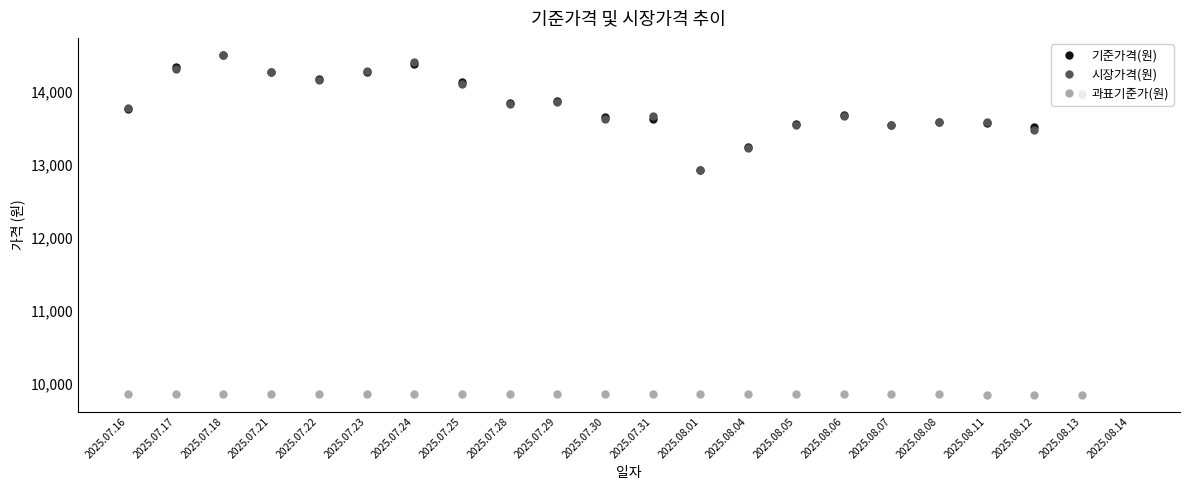

What position from the right is 2025.07.28?

14